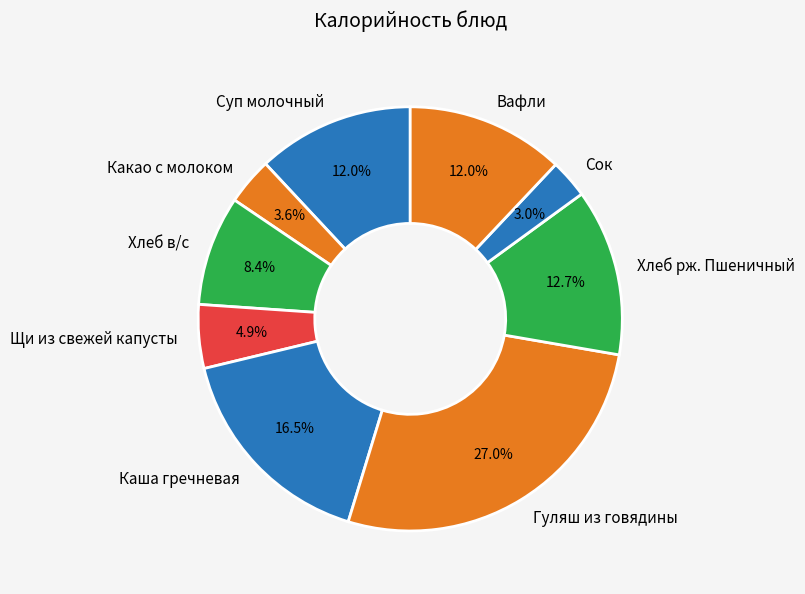

How many segments does this pie chart have?

9